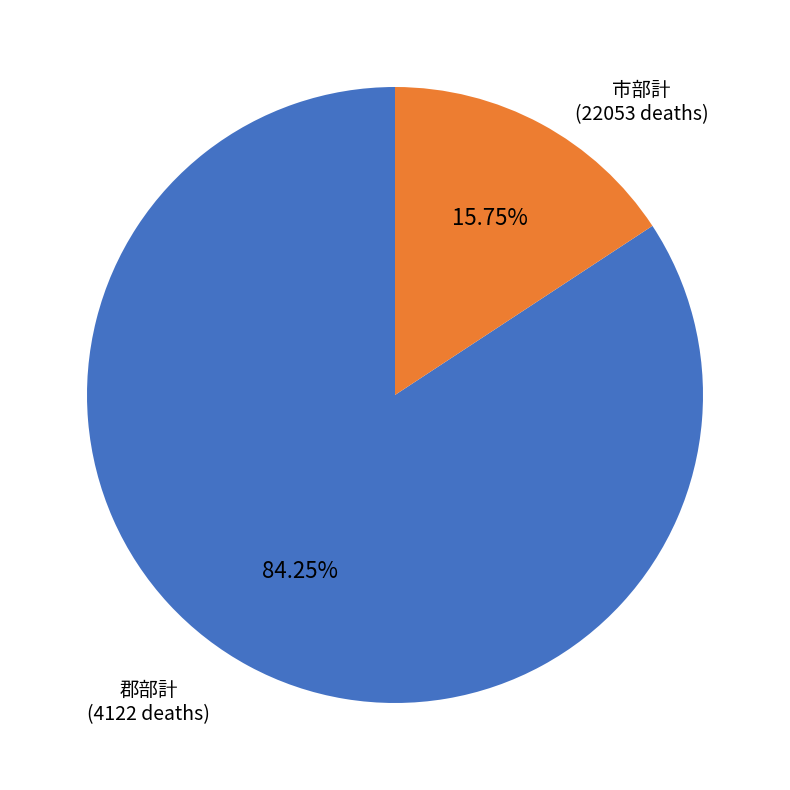

Is there any slice that represents more than half of the pie?

Yes